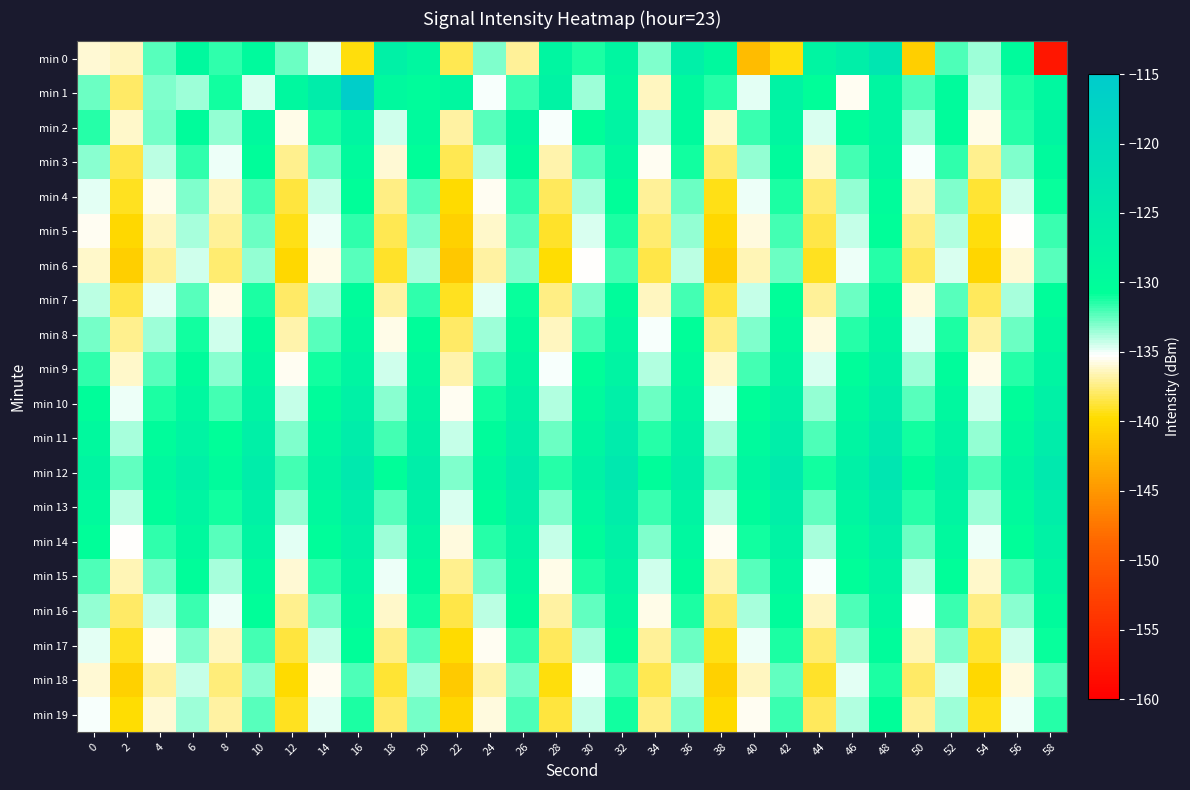

How many series are shown in this chart?

20